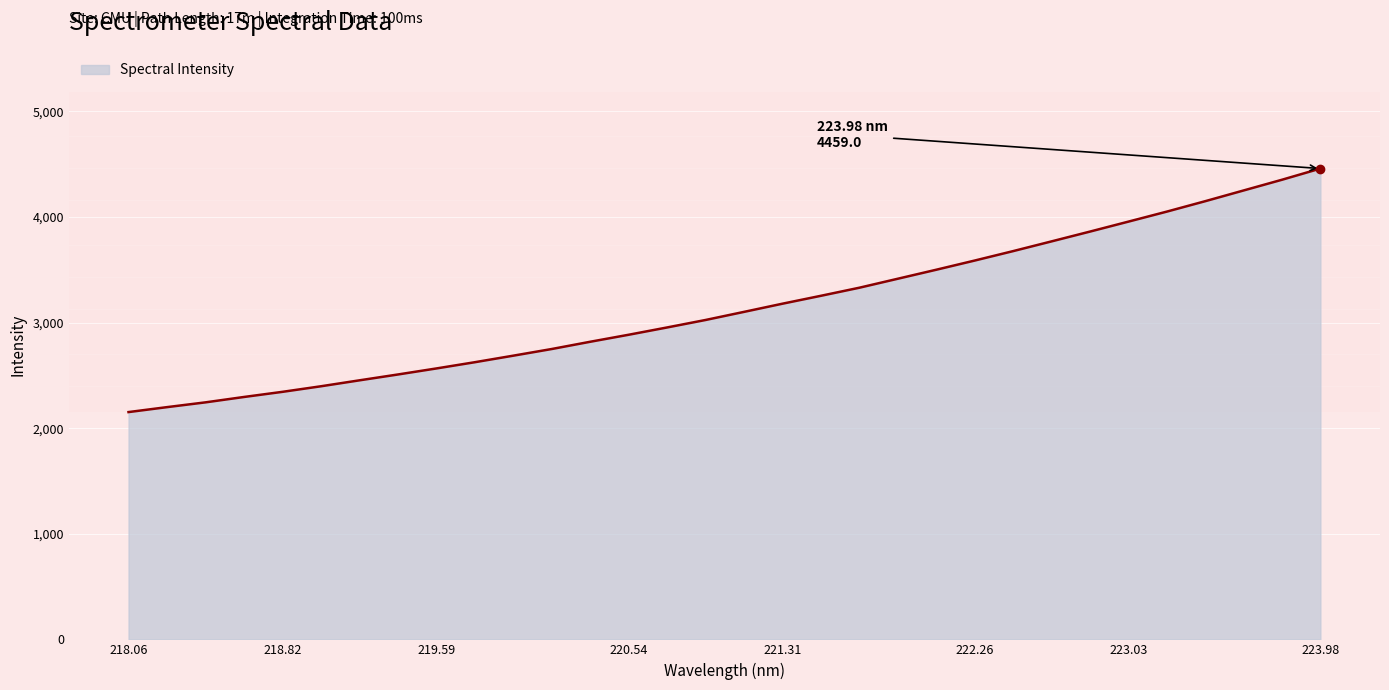

What is the difference between the maximum and minimum values?

2306.4